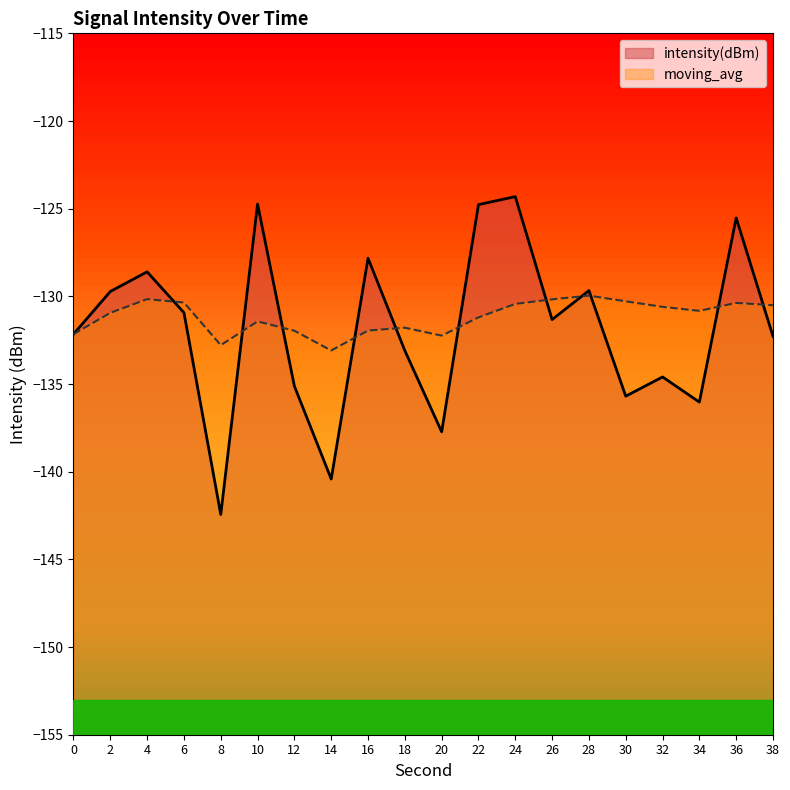

What is the average value of the moving_avg series?

-131.2